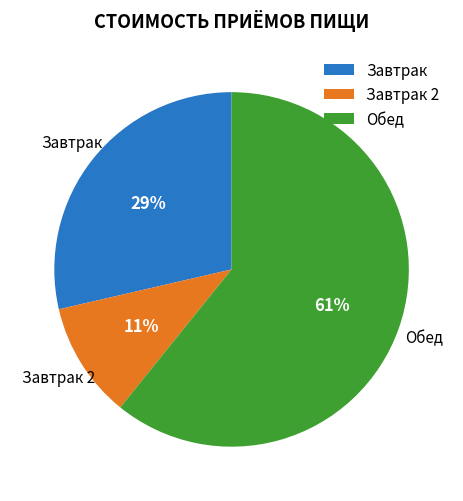

The Обед slice represents 47% of the pie. True or false?

False